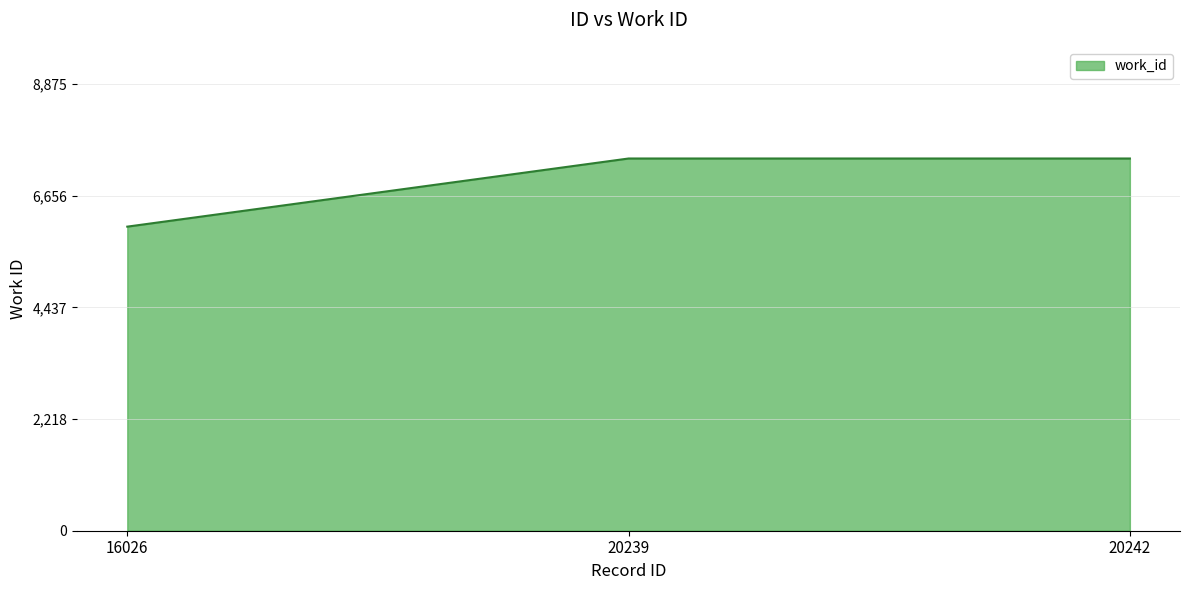

What is the minimum value shown in the chart?

6042